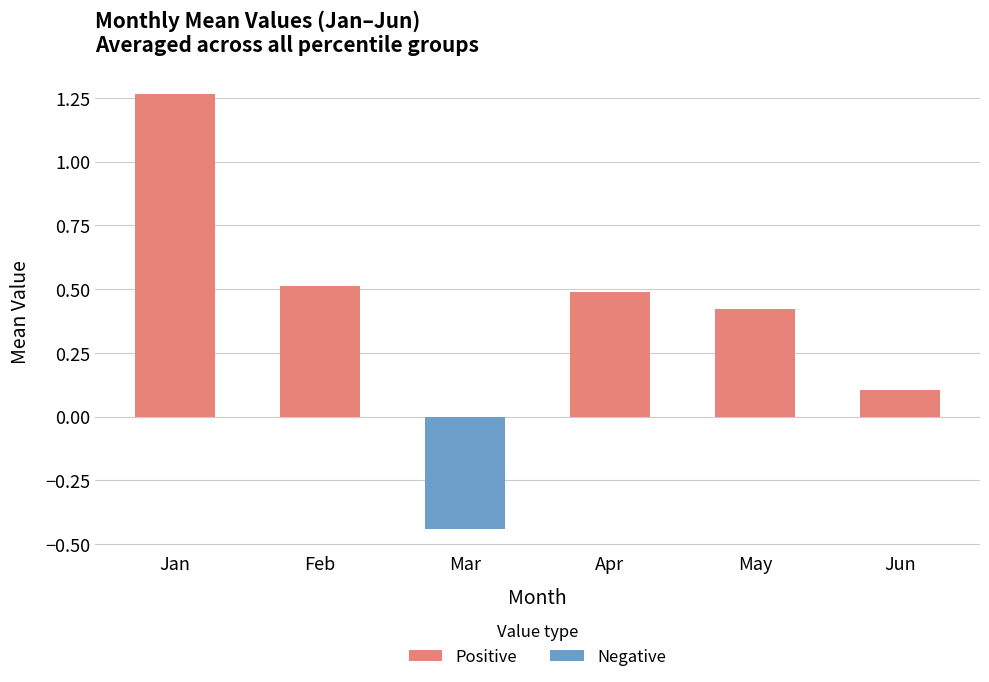

Is it true that Positive equals 0.2 at May?

False